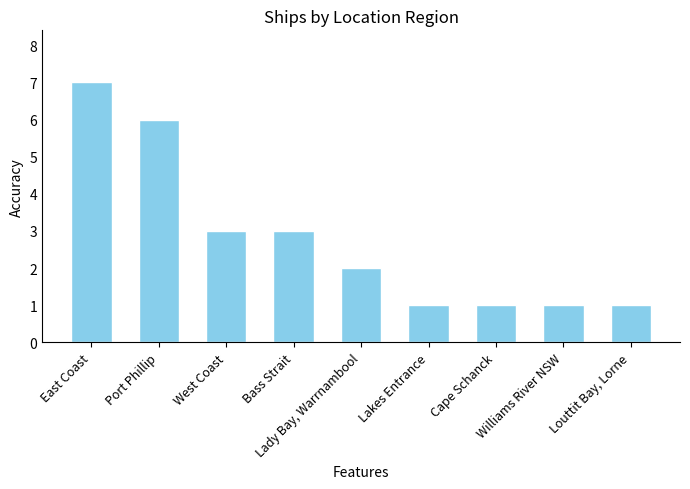

What is the maximum value shown in the chart?

7